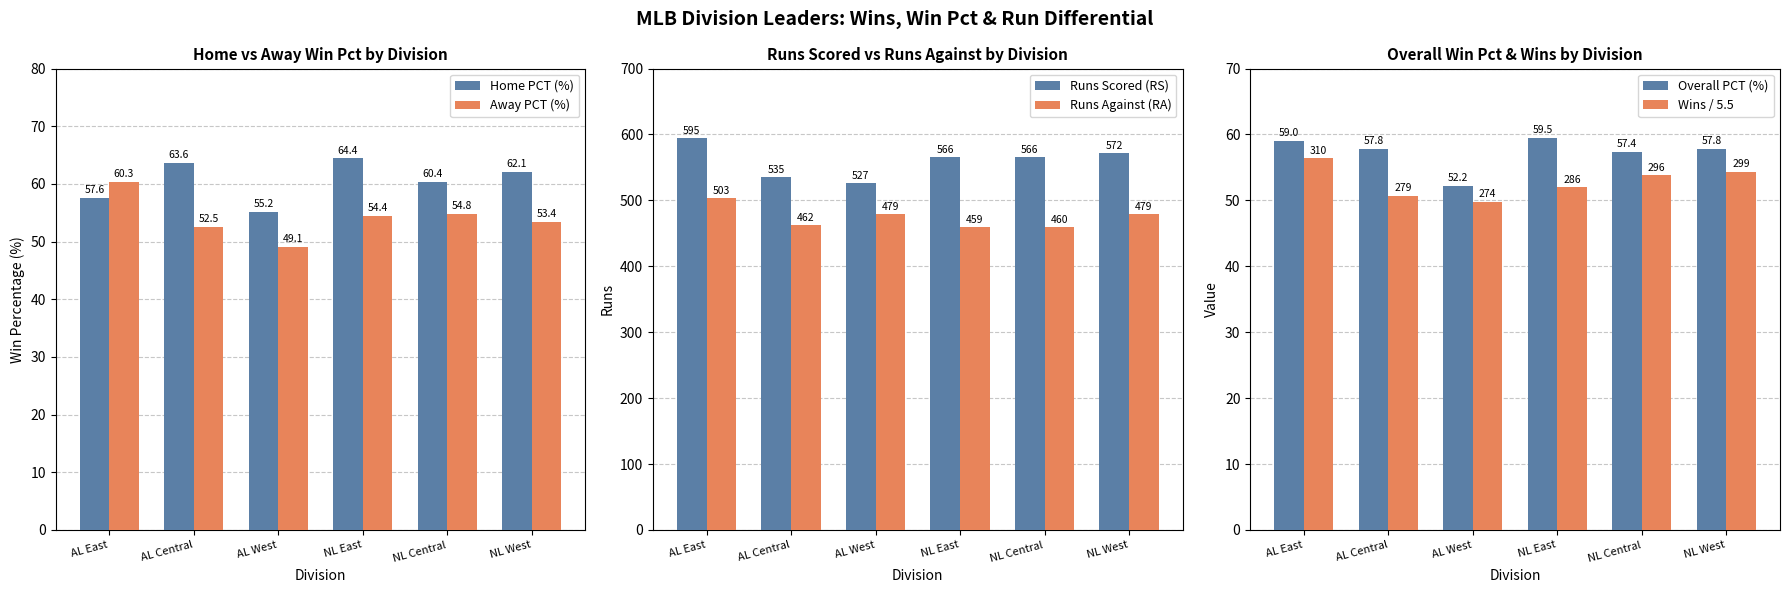

What is the highest value of the Wins / 5.5 series?

56.4